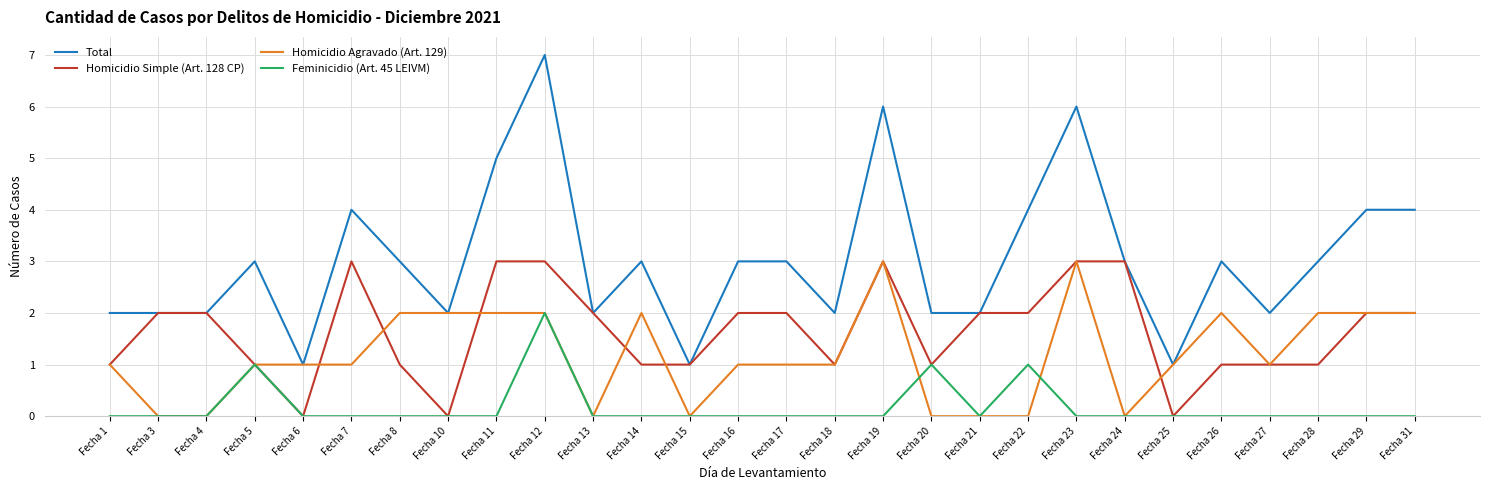

Reading left to right, list all the values displayed in this chart.

Total: Fecha 1=2	Fecha 3=2	Fecha 4=2	Fecha 5=3	Fecha 6=1	Fecha 7=4	Fecha 8=3	Fecha 10=2	Fecha 11=5	Fecha 12=7	Fecha 13=2	Fecha 14=3	Fecha 15=1	Fecha 16=3	Fecha 17=3	Fecha 18=2	Fecha 19=6	Fecha 20=2	Fecha 21=2	Fecha 22=4	Fecha 23=6	Fecha 24=3	Fecha 25=1	Fecha 26=3	Fecha 27=2	Fecha 28=3	Fecha 29=4	Fecha 31=4
Homicidio Simple (Art. 128 CP): Fecha 1=1	Fecha 3=2	Fecha 4=2	Fecha 5=1	Fecha 6=0	Fecha 7=3	Fecha 8=1	Fecha 10=0	Fecha 11=3	Fecha 12=3	Fecha 13=2	Fecha 14=1	Fecha 15=1	Fecha 16=2	Fecha 17=2	Fecha 18=1	Fecha 19=3	Fecha 20=1	Fecha 21=2	Fecha 22=2	Fecha 23=3	Fecha 24=3	Fecha 25=0	Fecha 26=1	Fecha 27=1	Fecha 28=1	Fecha 29=2	Fecha 31=2
Homicidio Agravado (Art. 129): Fecha 1=1	Fecha 3=0	Fecha 4=0	Fecha 5=1	Fecha 6=1	Fecha 7=1	Fecha 8=2	Fecha 10=2	Fecha 11=2	Fecha 12=2	Fecha 13=0	Fecha 14=2	Fecha 15=0	Fecha 16=1	Fecha 17=1	Fecha 18=1	Fecha 19=3	Fecha 20=0	Fecha 21=0	Fecha 22=0	Fecha 23=3	Fecha 24=0	Fecha 25=1	Fecha 26=2	Fecha 27=1	Fecha 28=2	Fecha 29=2	Fecha 31=2
Feminicidio (Art. 45 LEIVM): Fecha 1=0	Fecha 3=0	Fecha 4=0	Fecha 5=1	Fecha 6=0	Fecha 7=0	Fecha 8=0	Fecha 10=0	Fecha 11=0	Fecha 12=2	Fecha 13=0	Fecha 14=0	Fecha 15=0	Fecha 16=0	Fecha 17=0	Fecha 18=0	Fecha 19=0	Fecha 20=1	Fecha 21=0	Fecha 22=1	Fecha 23=0	Fecha 24=0	Fecha 25=0	Fecha 26=0	Fecha 27=0	Fecha 28=0	Fecha 29=0	Fecha 31=0